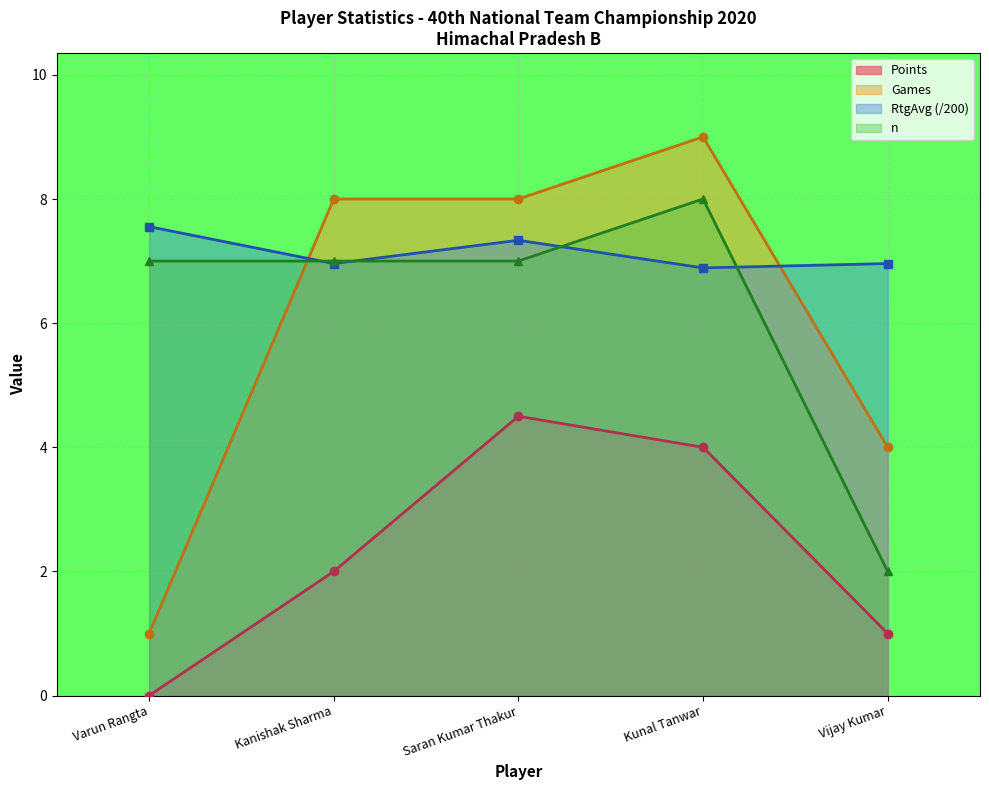

How many intersections are there between n and Games?

1